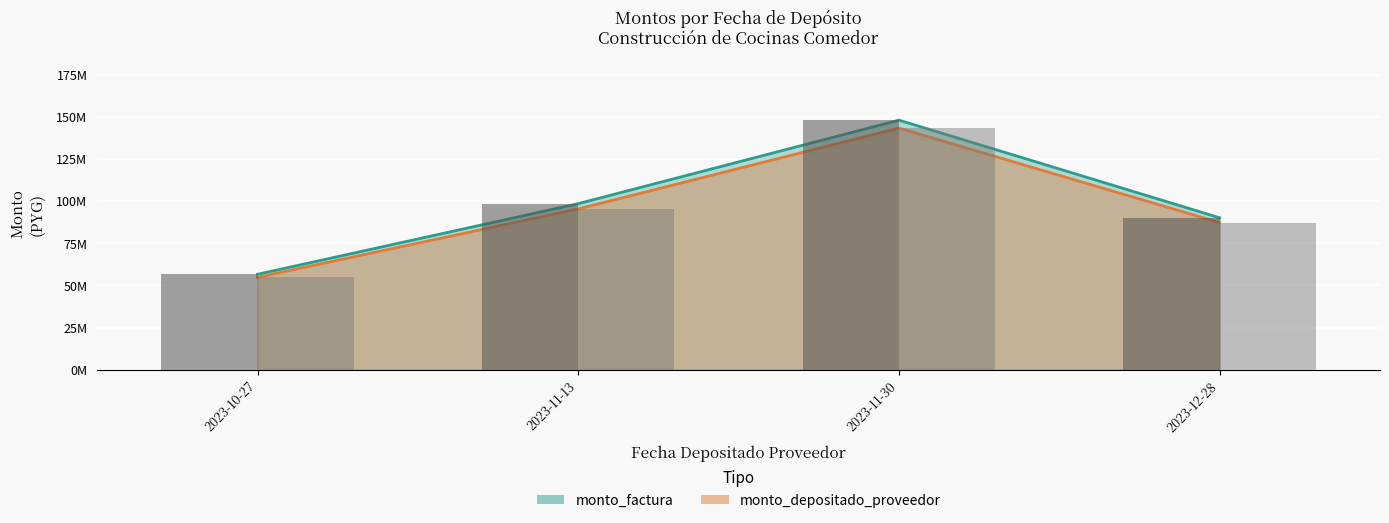

List the labels in order of monto_factura value, smallest first.

2023-10-27, 2023-12-28, 2023-11-13, 2023-11-30